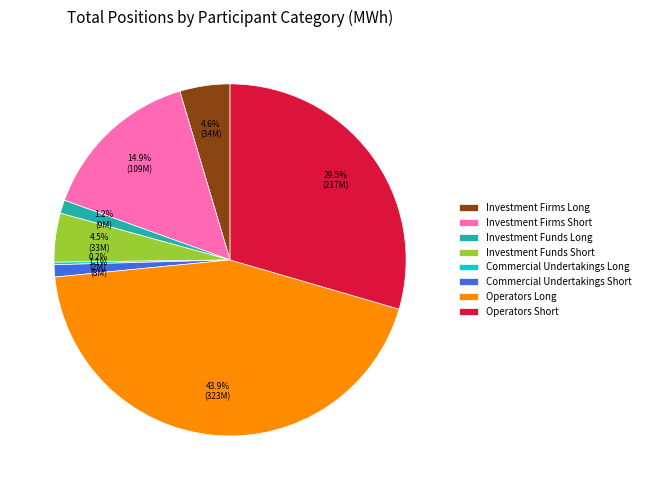

Do Investment Funds Short and Investment Firms Long together represent more than half of the pie?

No